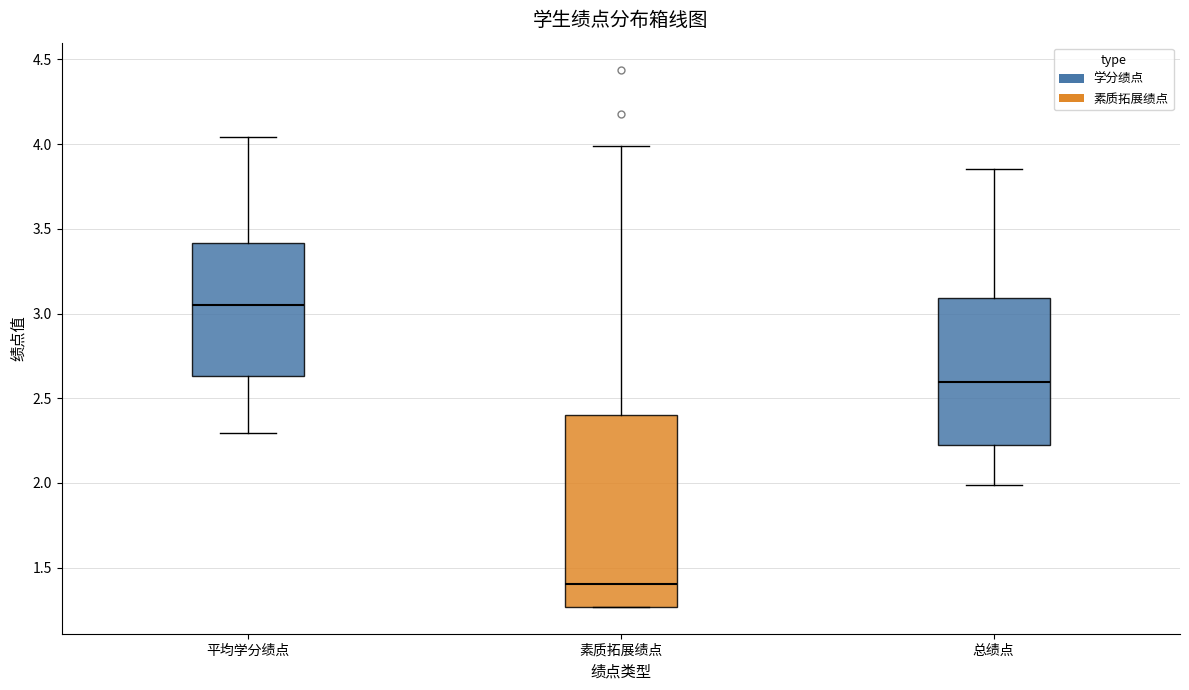

Where is the upper edge of the box for 平均学分绩点 on the y-axis? The values are not printed on the chart, so give them approximately, as read against the axis.

3.40